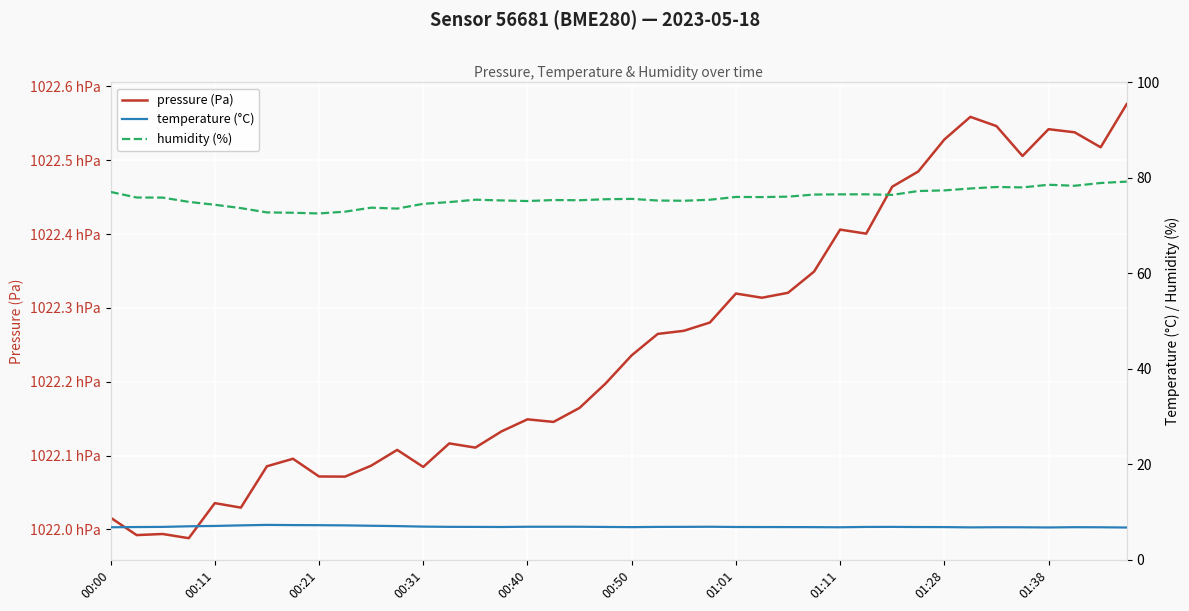

Which series has the largest total across all categories?

pressure (Pa)